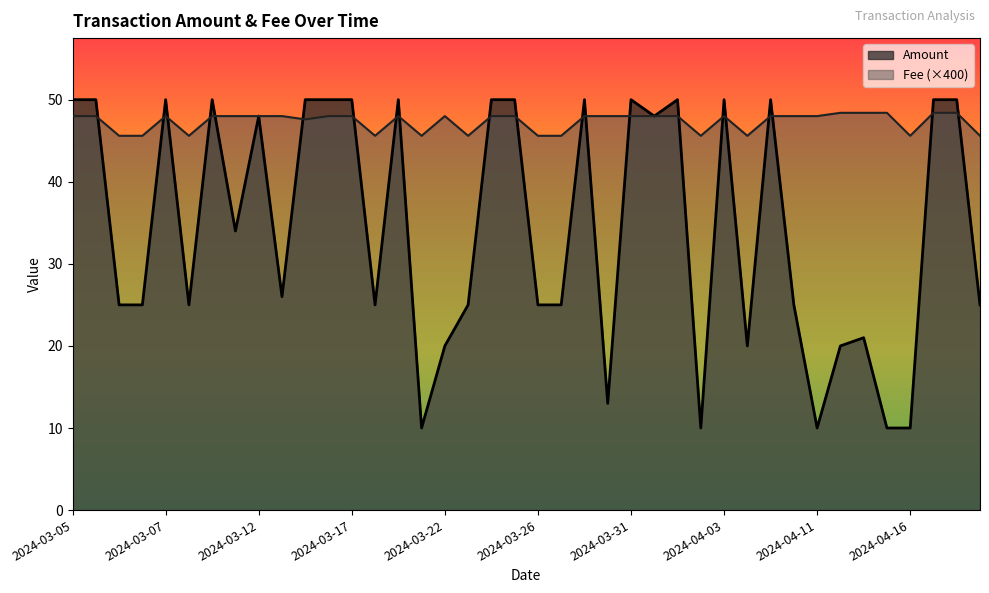

Rank the series by their average value, from highest to lowest.

Fee (×400), Amount